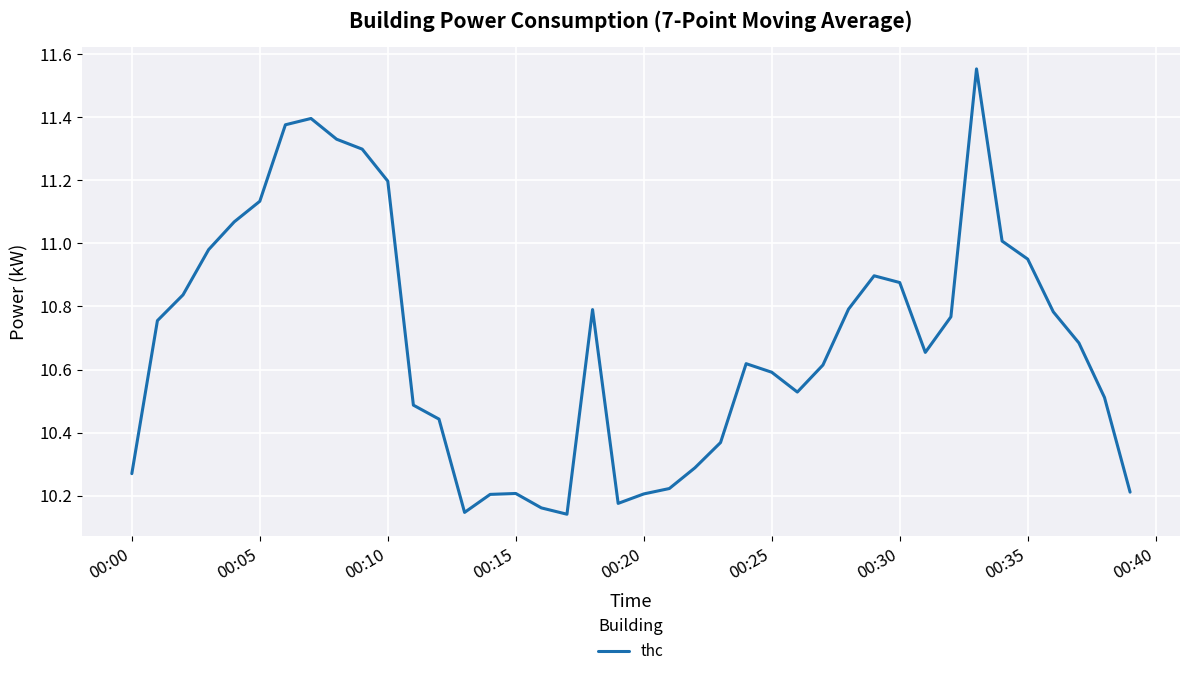

How many interior local peaks (higher than both neighbors) does the data have?

6